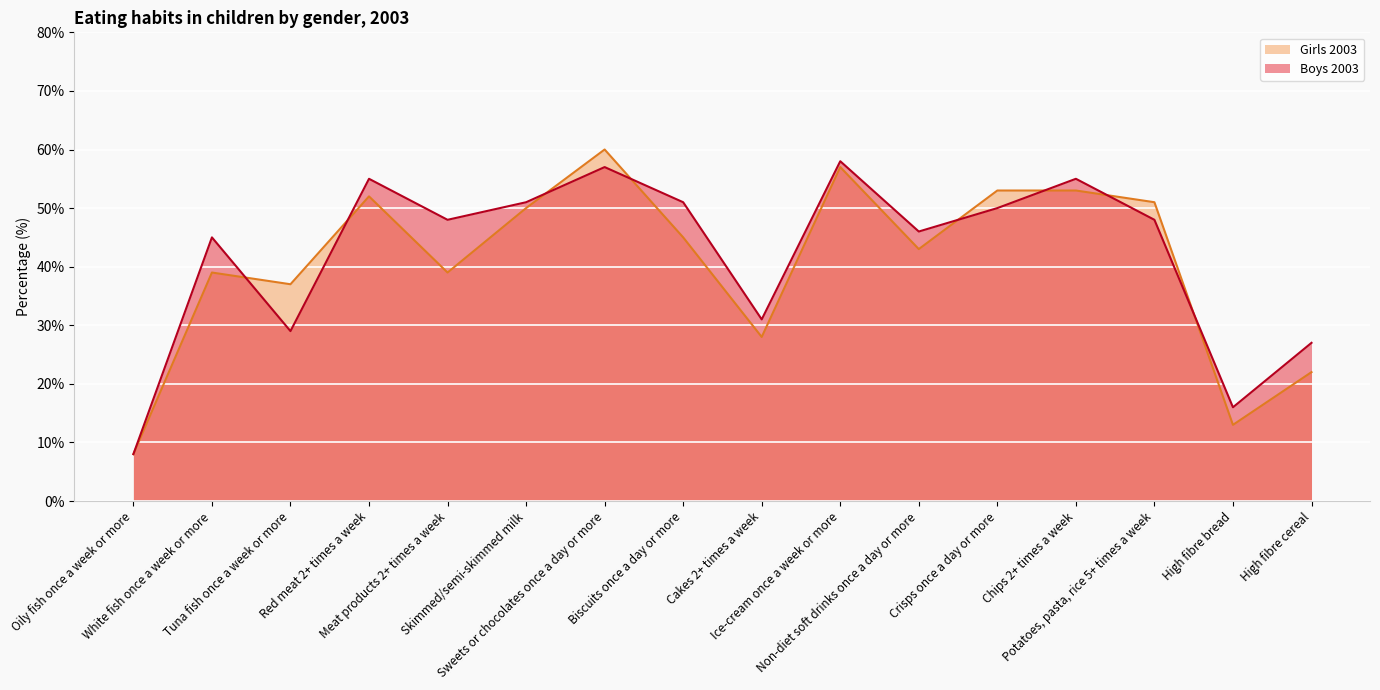

Rank the series at High fibre bread from highest to lowest value.

Boys 2003, Girls 2003